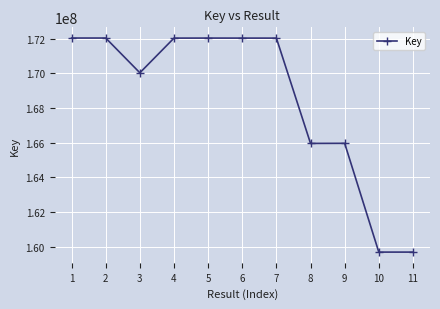

What is the value of the 4th point from the left?

172031000